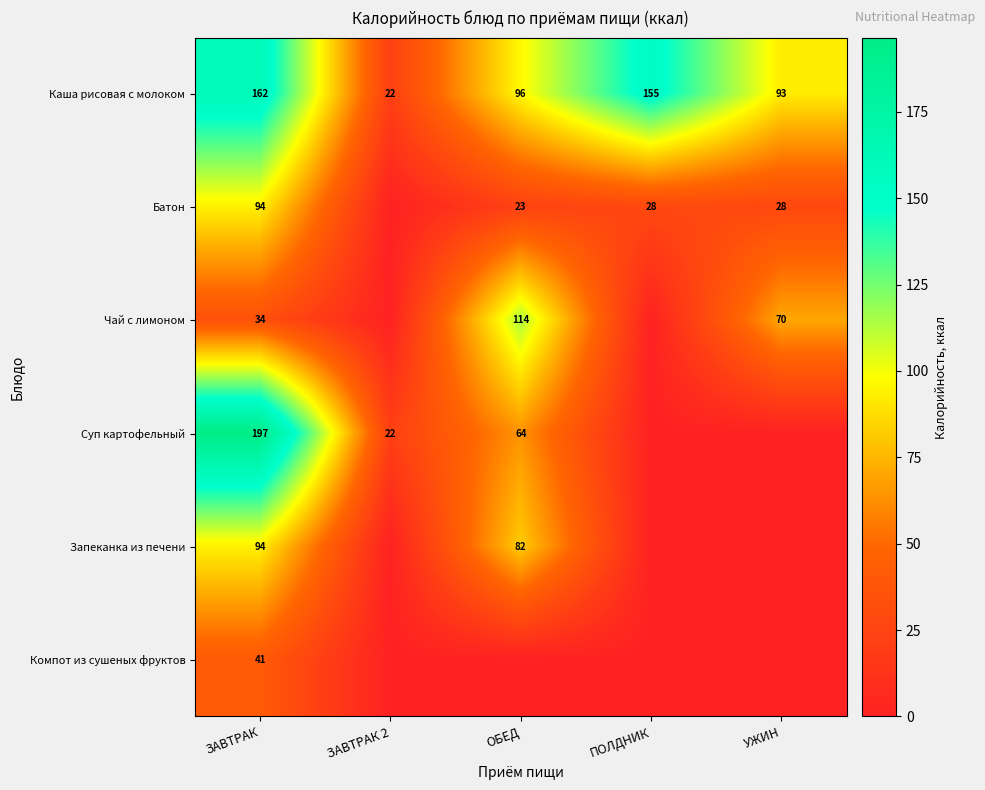

What is the spread (max minus min) of values at ОБЕД?

114.3